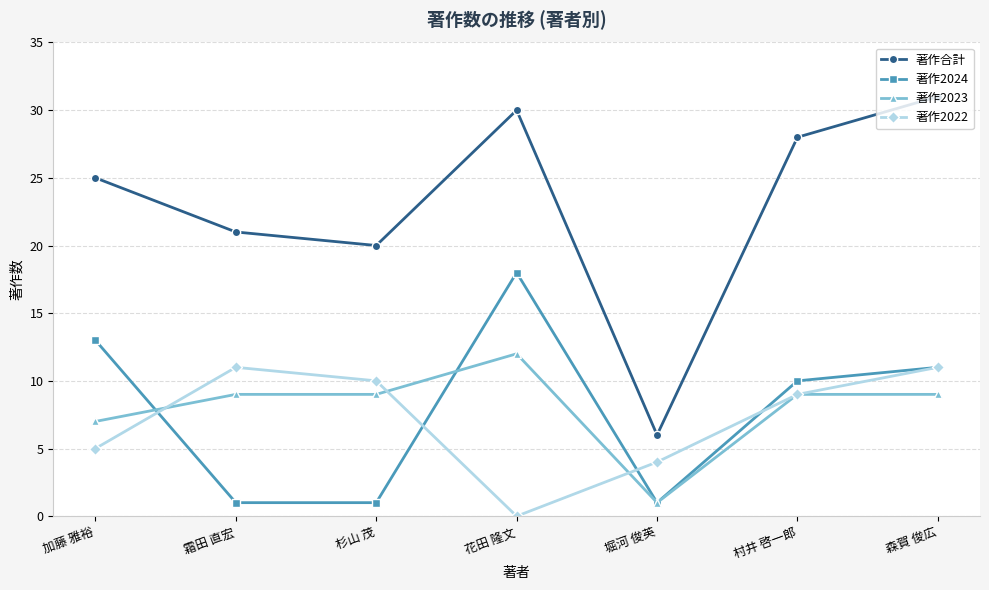

List the labels in order of 著作合計 value, smallest first.

堀河 俊英, 杉山 茂, 霜田 直宏, 加藤 雅裕, 村井 啓一郎, 花田 隆文, 森賀 俊広